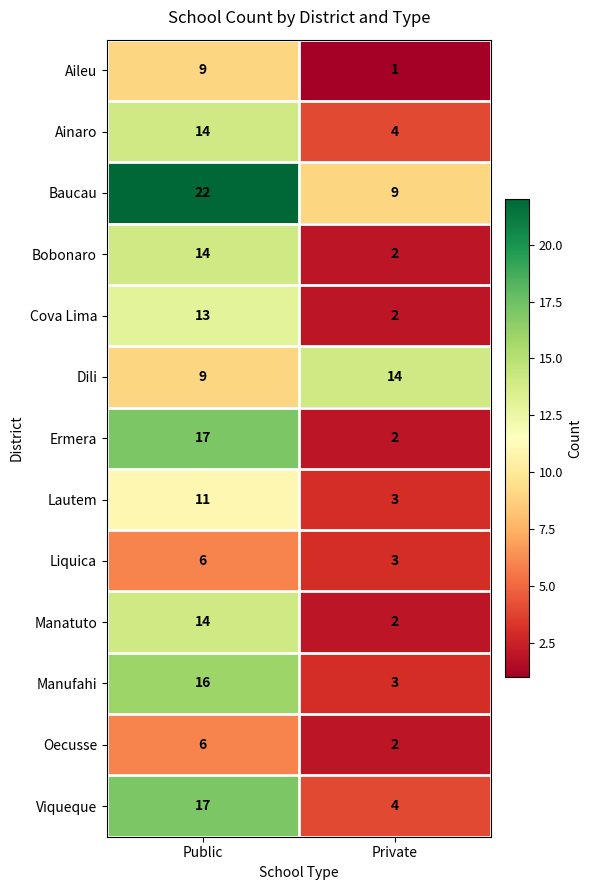

What is the maximum value for Dili?

14